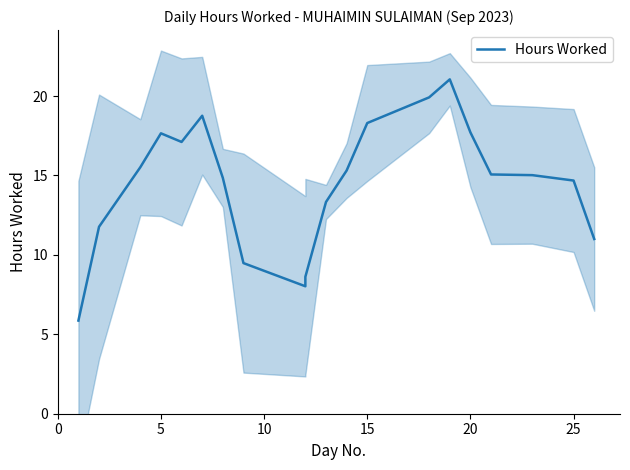

True or false: the data shows 21.7 at 30.

False